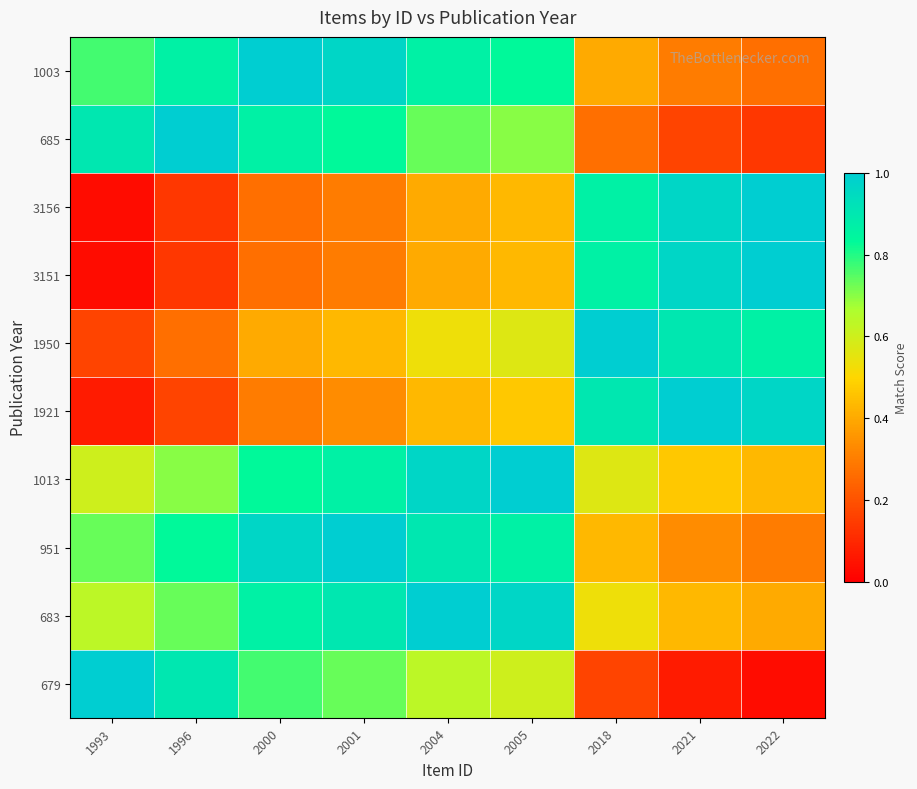

Reading left to right, list all the values displayed in this chart.

1003: 1993=0.8	1996=0.9	2000=1.0	2001=1.0	2004=0.9	2005=0.8	2018=0.4	2021=0.3	2022=0.3
685: 1993=0.9	1996=1.0	2000=0.9	2001=0.8	2004=0.7	2005=0.7	2018=0.3	2021=0.2	2022=0.1
3156: 1993=0.0	1996=0.1	2000=0.3	2001=0.3	2004=0.4	2005=0.4	2018=0.9	2021=1.0	2022=1.0
3151: 1993=0.0	1996=0.1	2000=0.3	2001=0.3	2004=0.4	2005=0.4	2018=0.9	2021=1.0	2022=1.0
1950: 1993=0.2	1996=0.3	2000=0.4	2001=0.4	2004=0.5	2005=0.6	2018=1.0	2021=0.9	2022=0.9
1921: 1993=0.1	1996=0.2	2000=0.3	2001=0.3	2004=0.4	2005=0.5	2018=0.9	2021=1.0	2022=1.0
1013: 1993=0.6	1996=0.7	2000=0.8	2001=0.9	2004=1.0	2005=1.0	2018=0.6	2021=0.5	2022=0.4
951: 1993=0.7	1996=0.8	2000=1.0	2001=1.0	2004=0.9	2005=0.9	2018=0.4	2021=0.3	2022=0.3
683: 1993=0.6	1996=0.7	2000=0.9	2001=0.9	2004=1.0	2005=1.0	2018=0.5	2021=0.4	2022=0.4
679: 1993=1.0	1996=0.9	2000=0.8	2001=0.7	2004=0.6	2005=0.6	2018=0.2	2021=0.1	2022=0.0